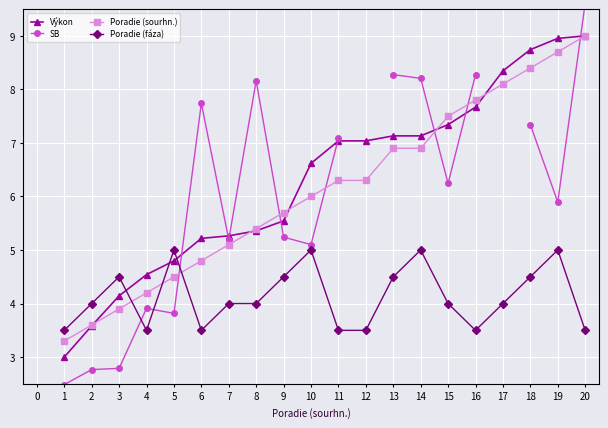

The Poradie (fáza) series shows 7.2 at 9. True or false?

False